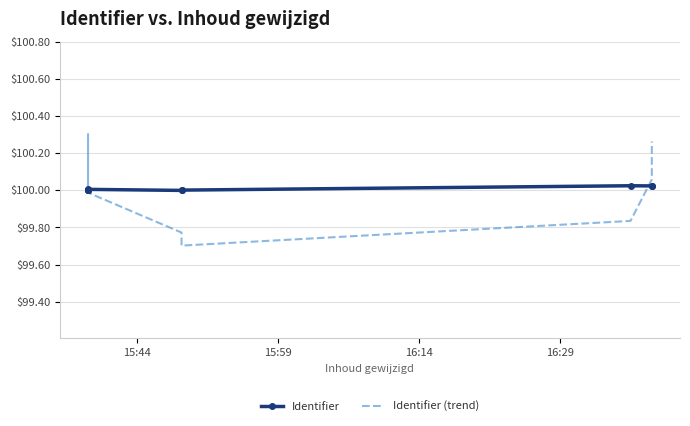

In Identifier (trend), how many points are lower than both neighbors (excluding endpoints)?

1